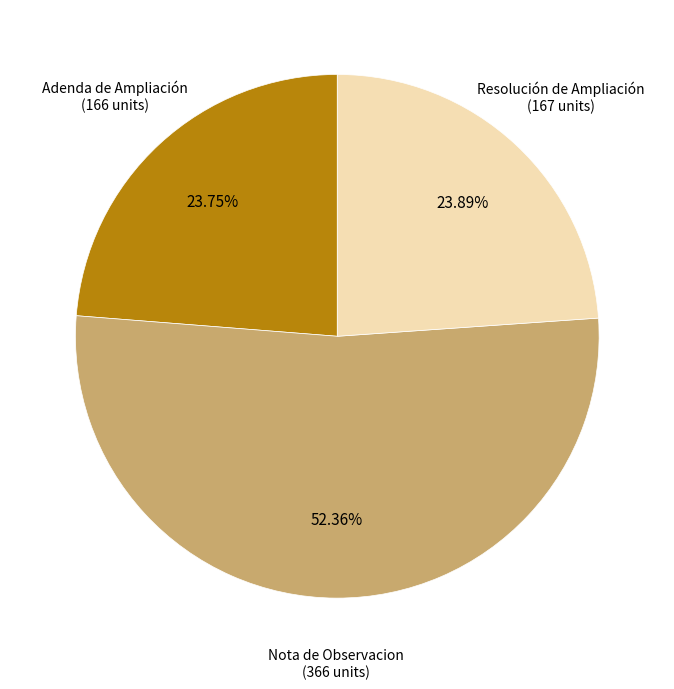

Is there a majority slice in this chart?

Yes